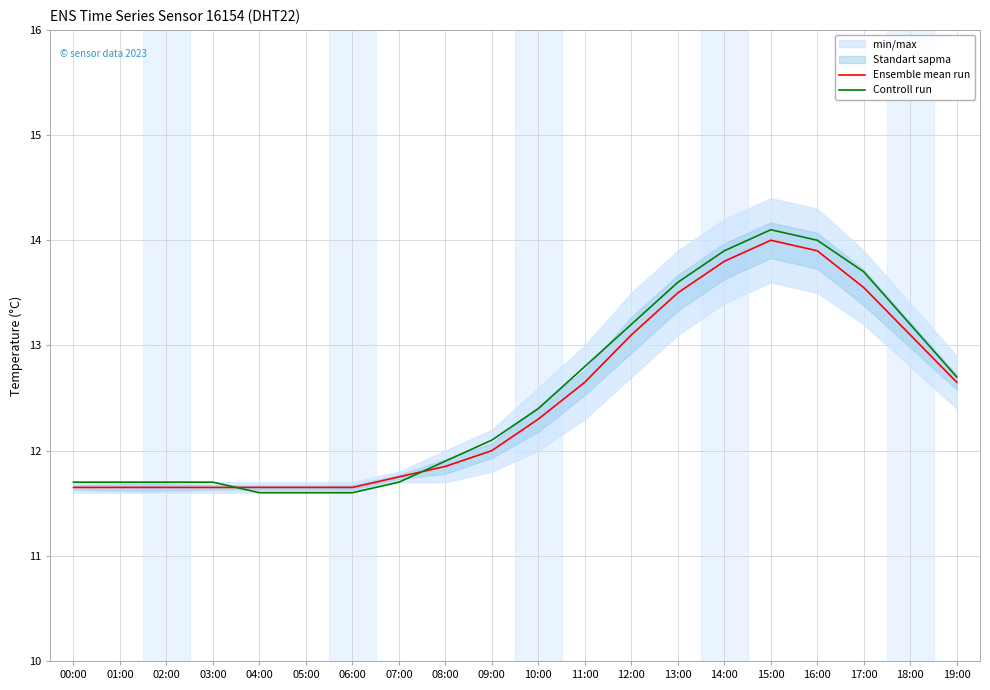

The value of Ensemble mean run at 01:00 is 3.6. True or false?

False